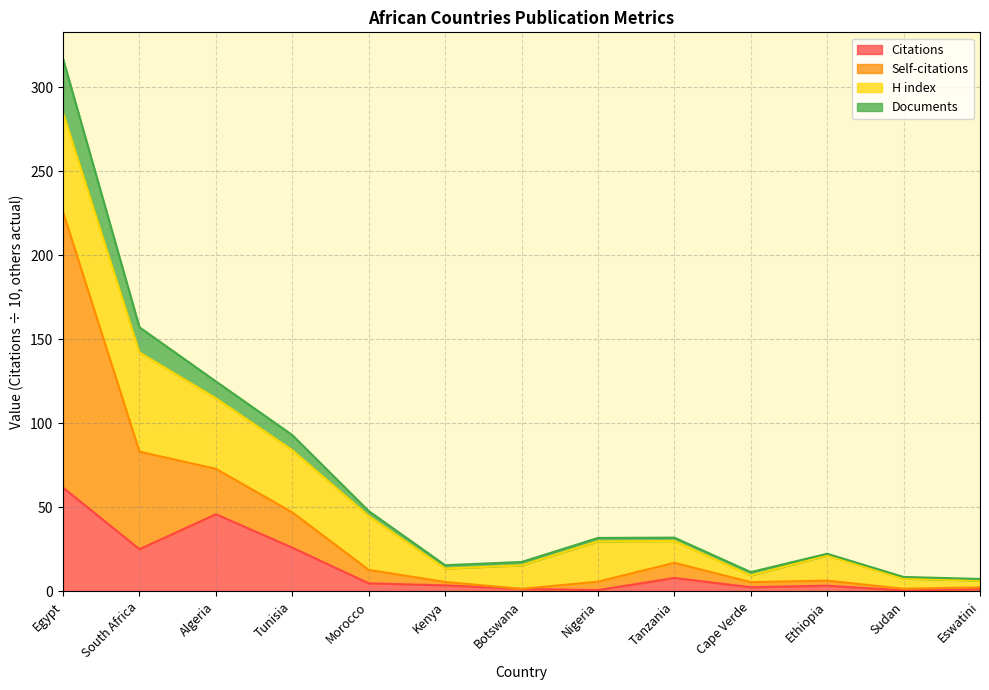

What is the total value across all series at Tunisia?

93.0